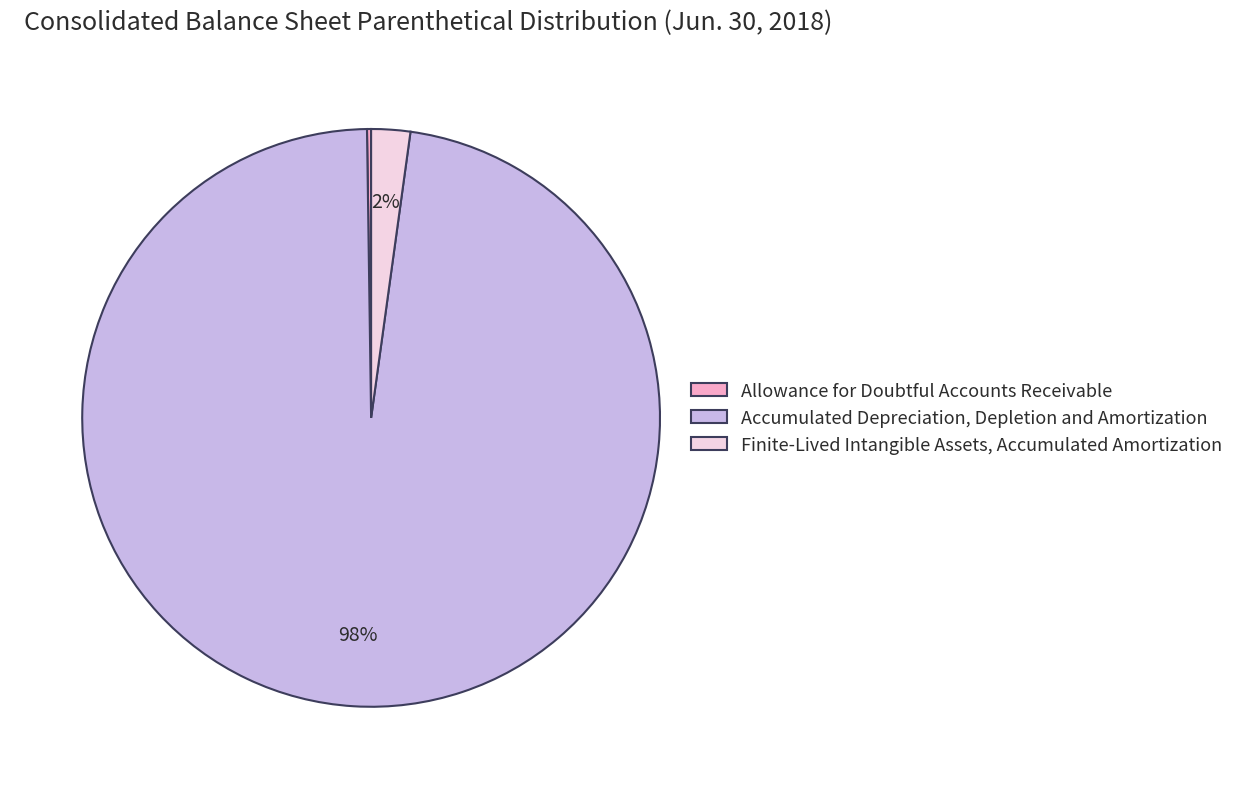

Do Accumulated Depreciation, Depletion and Amortization and Finite-Lived Intangible Assets, Accumulated Amortization together represent more than half of the pie?

Yes